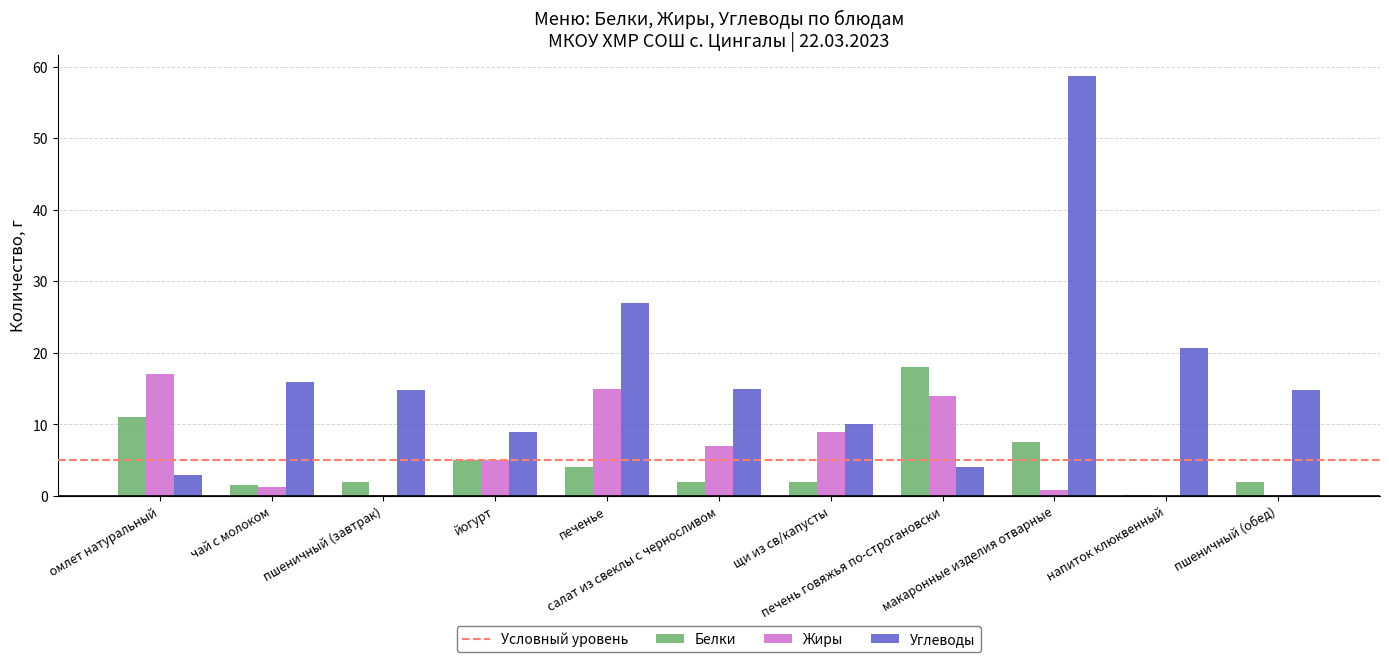

What is the highest value of the Белки series?

18.0